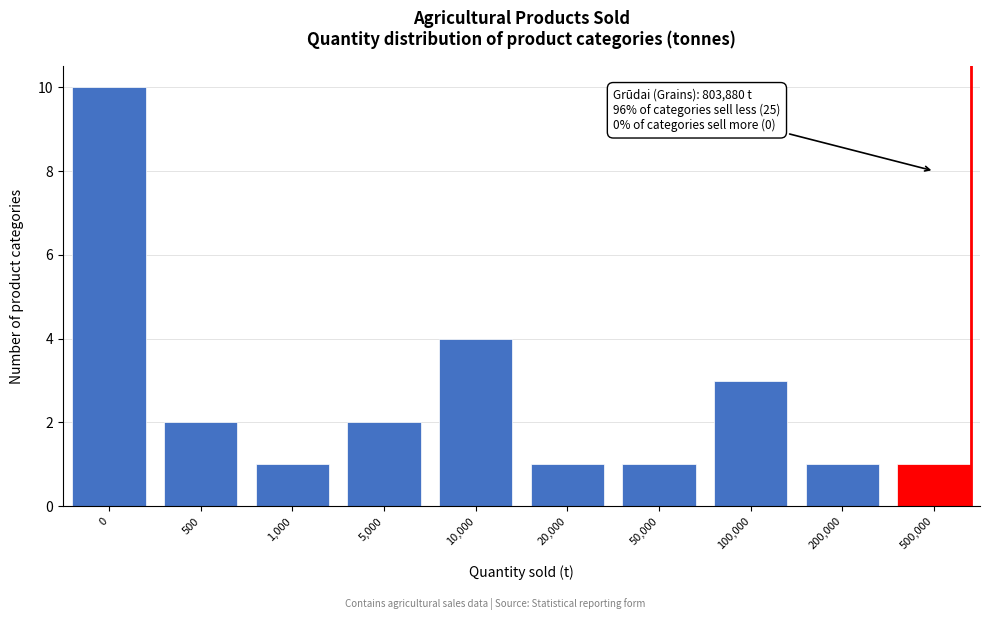

Reading left to right, list all the values displayed in this chart.

10	2	1	2	4	1	1	3	1	1